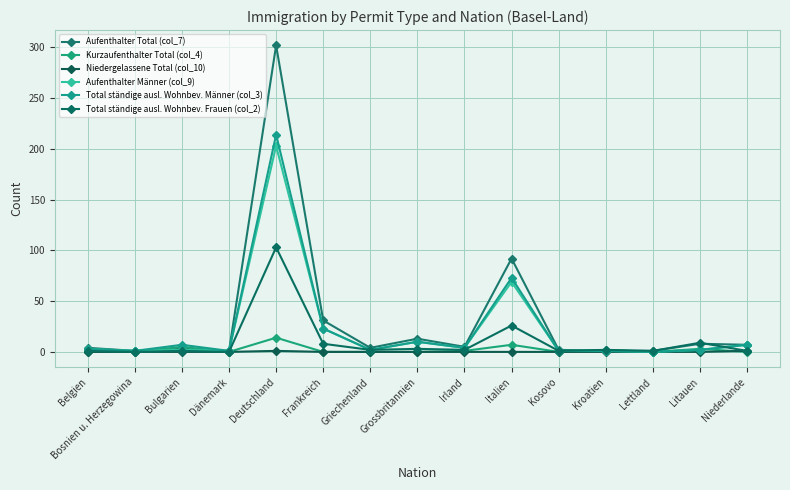

After their last crossing, which series has the higher values: Aufenthalter Total (col_7) or Total ständige ausl. Wohnbev. Frauen (col_2)?

Aufenthalter Total (col_7)